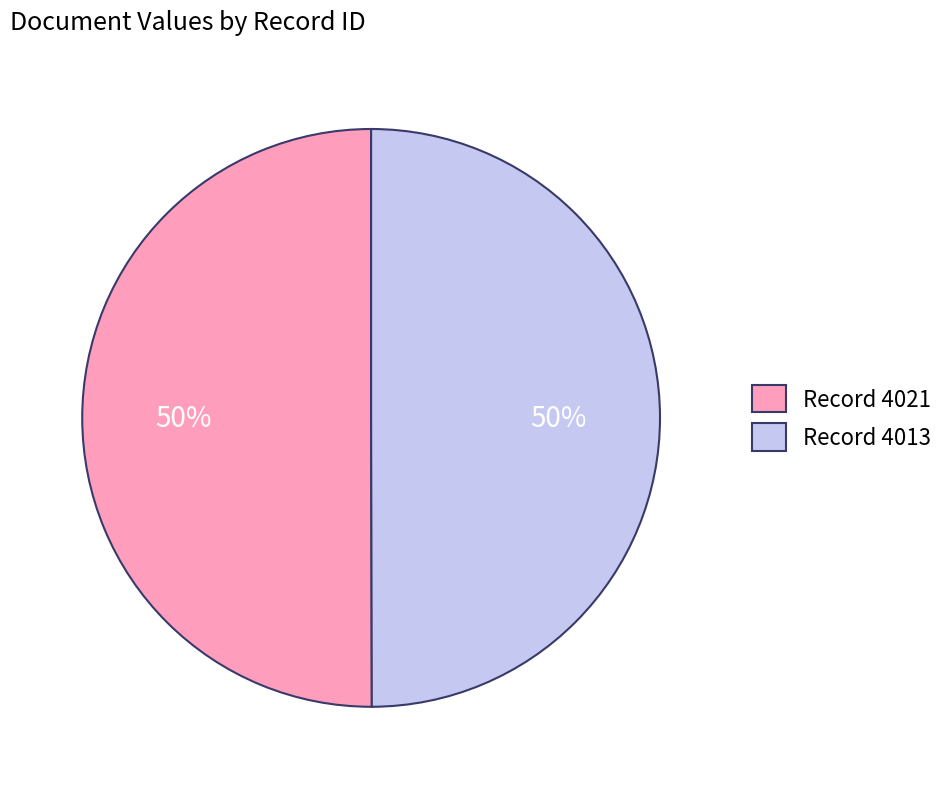

Do Record 4021 and Record 4013 together represent more than half of the pie?

Yes